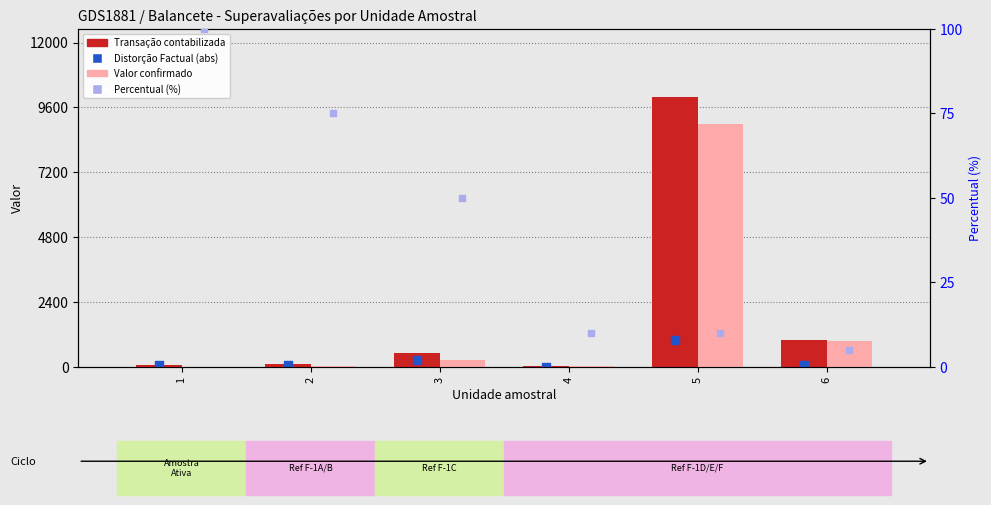

At which category is the sum across all series the highest?

5